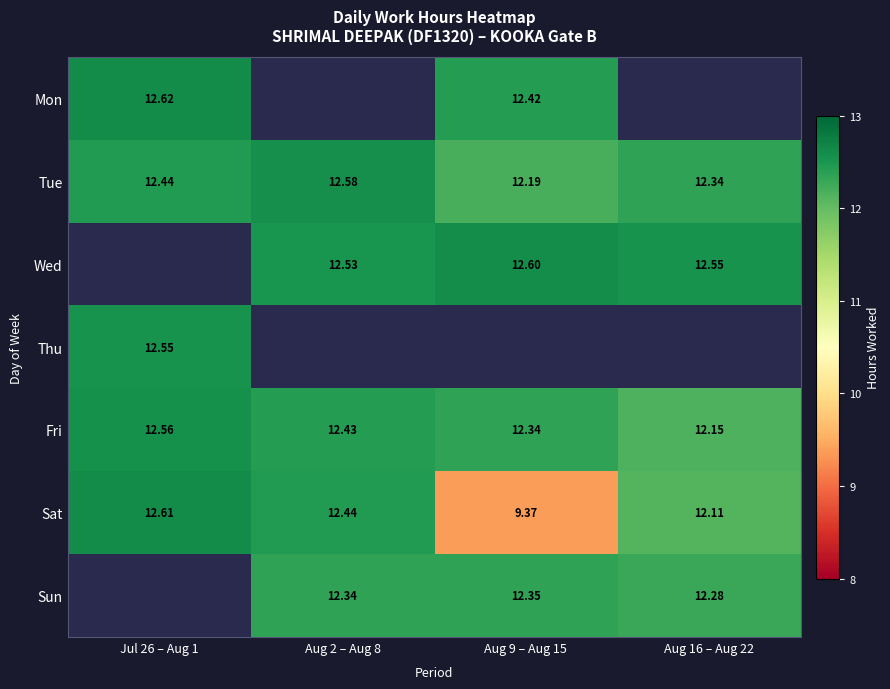

What is the total value across all series at Aug 16 – Aug 22?

61.4